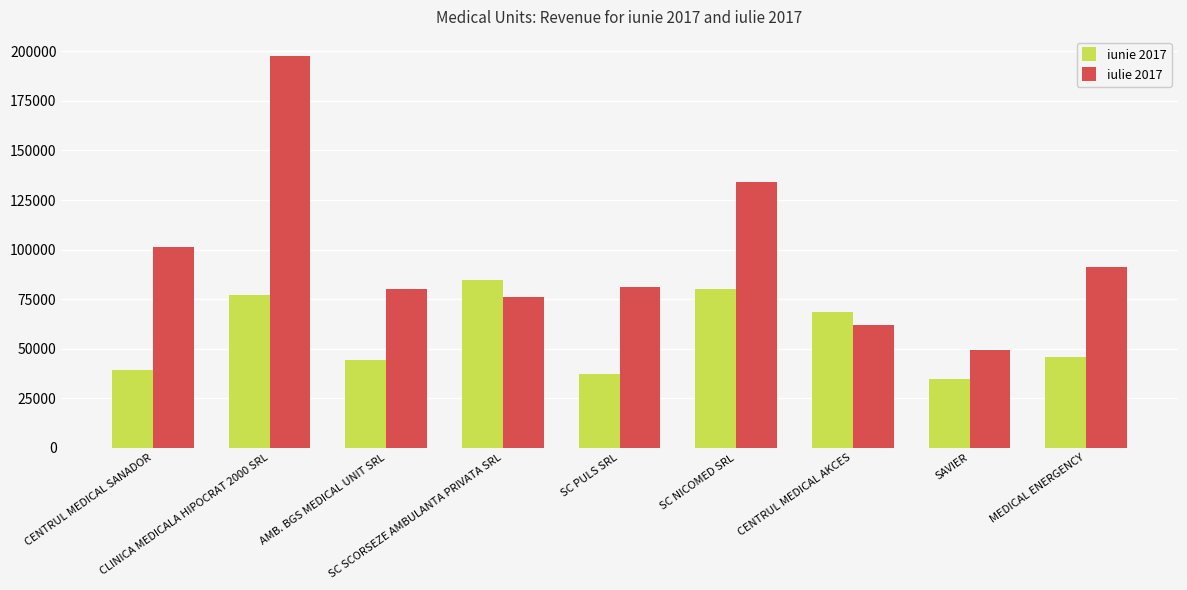

What is the difference between the maximum and second lowest values in the iunie 2017 series?

47452.8